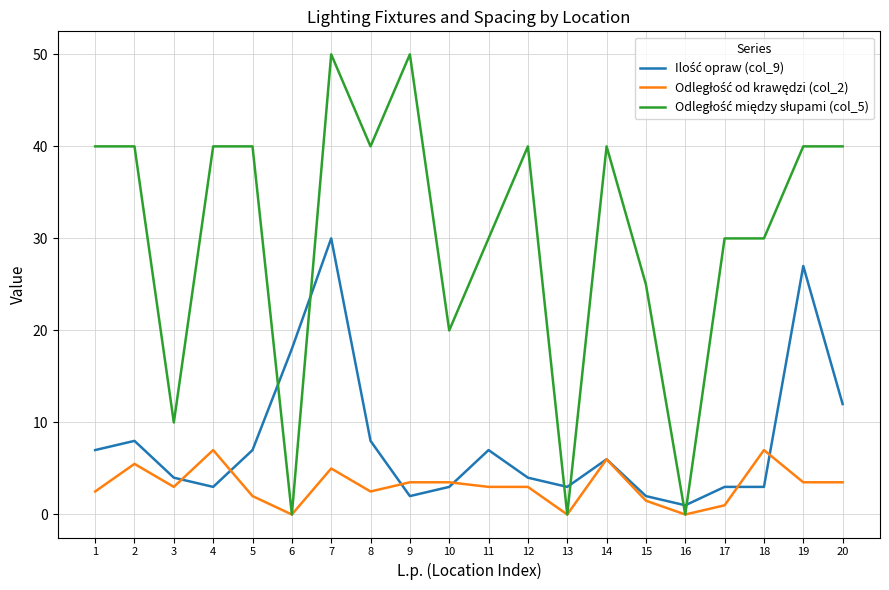

At which category is the sum across all series the highest?

7